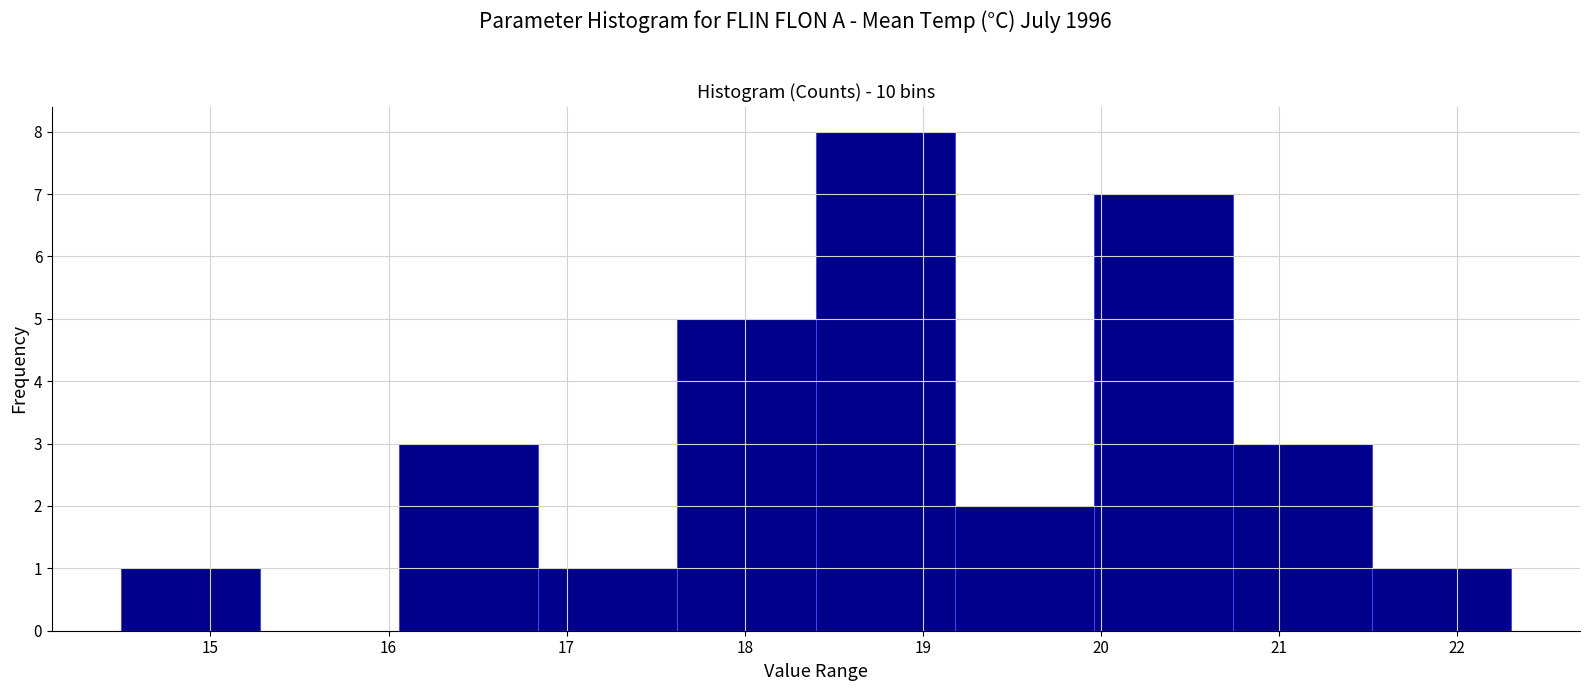

Reading left to right, list every bar in this chart as the range it spans on the x-axis followed by its height. Neither the bar edges nor the heights are printed on the chart, so give them approximately, as read against the axes.

14.50 to 15.28: 1
15.28 to 16.06: 0
16.06 to 16.84: 3
16.84 to 17.62: 1
17.62 to 18.40: 5
18.40 to 19.18: 8
19.18 to 19.96: 2
19.96 to 20.74: 7
20.74 to 21.52: 3
21.52 to 22.30: 1